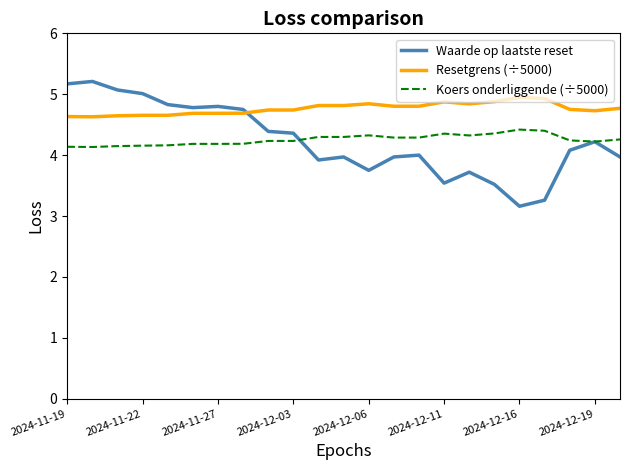

True or false: Koers onderliggende (÷5000) and Resetgrens (÷5000) cross at least once.

False